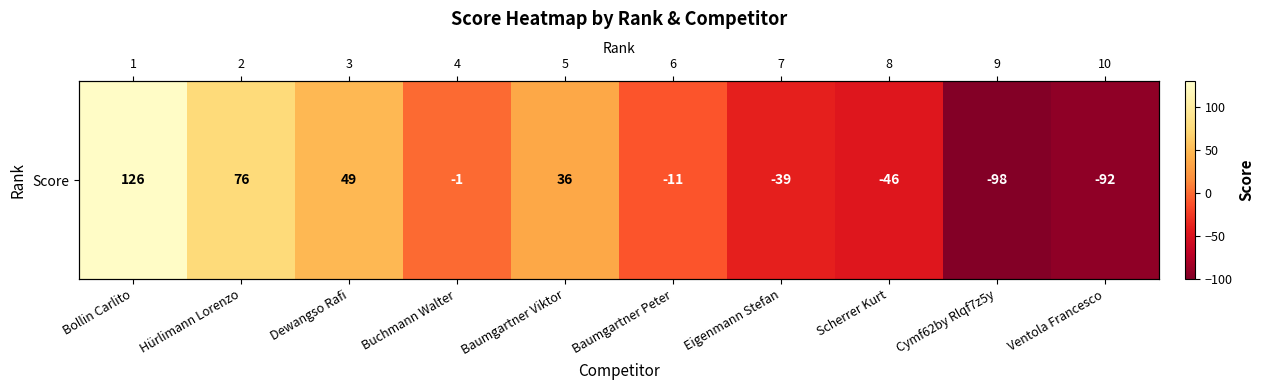

What is the difference between the maximum and minimum values?

224